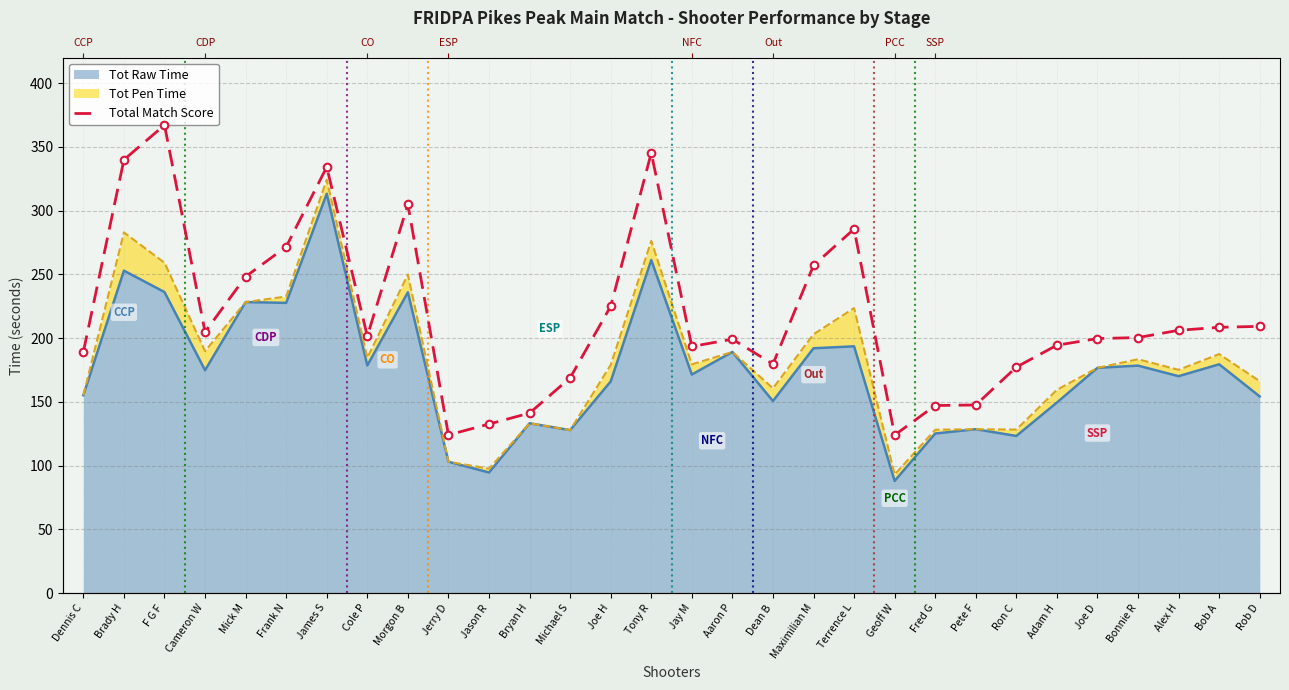

Which has a higher value, Brady H or Terrence L?

Brady H